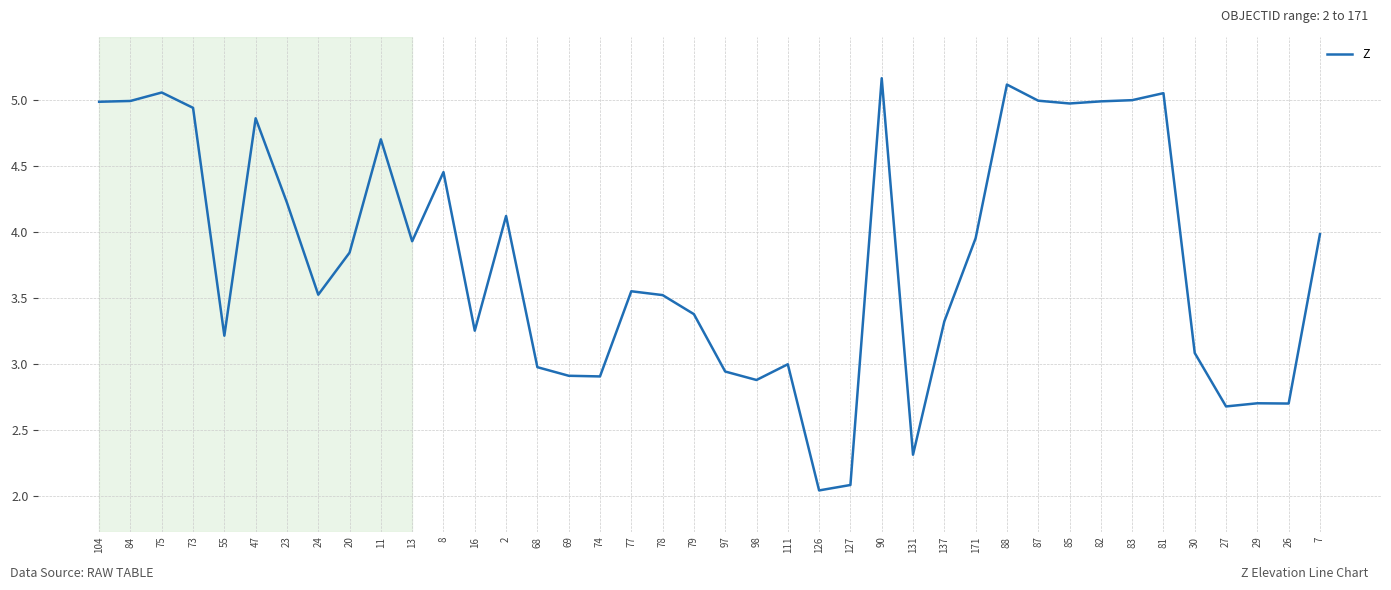

What is the approximate value at 111?

3.0